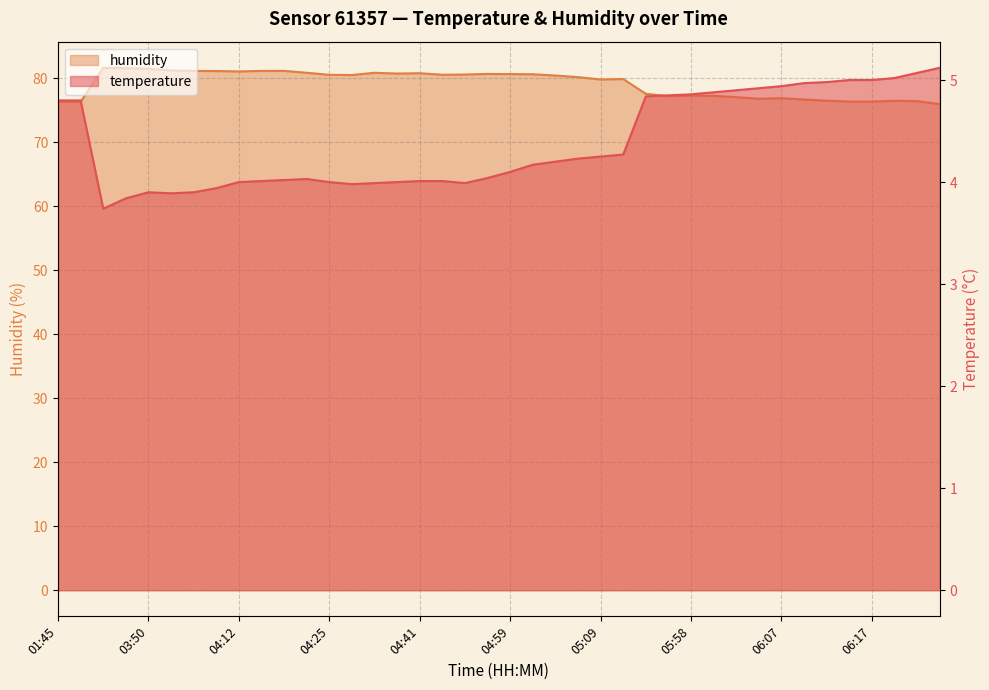

Where is the first local maximum for temperature?

03:50